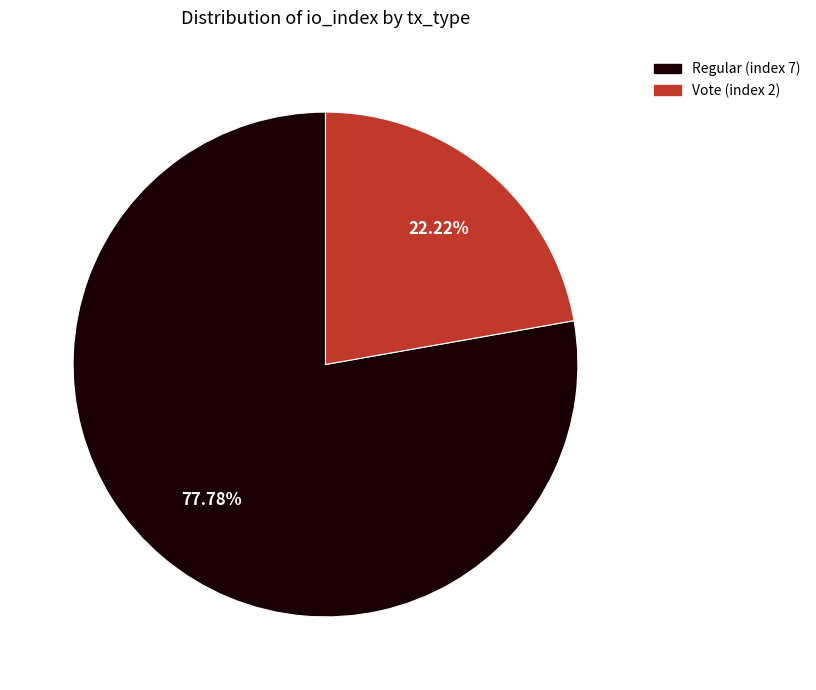

Is it true that Vote (index 2) is 22% of the pie?

True